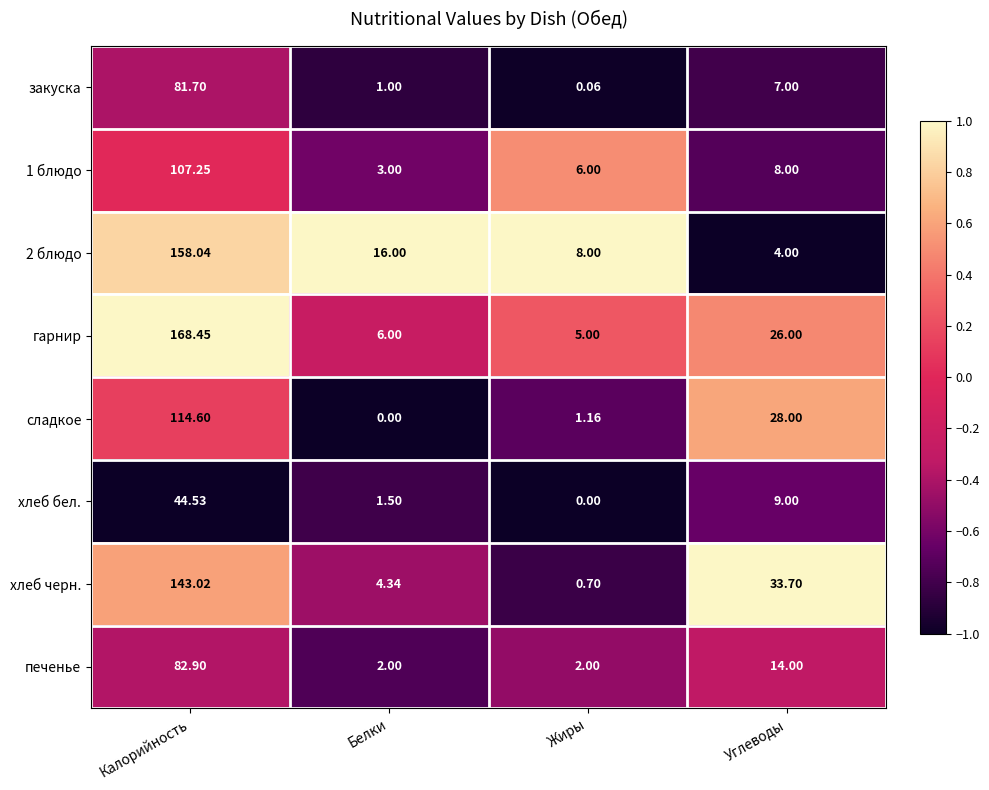

Where is хлеб черн. nearest to the value 71?

Углеводы